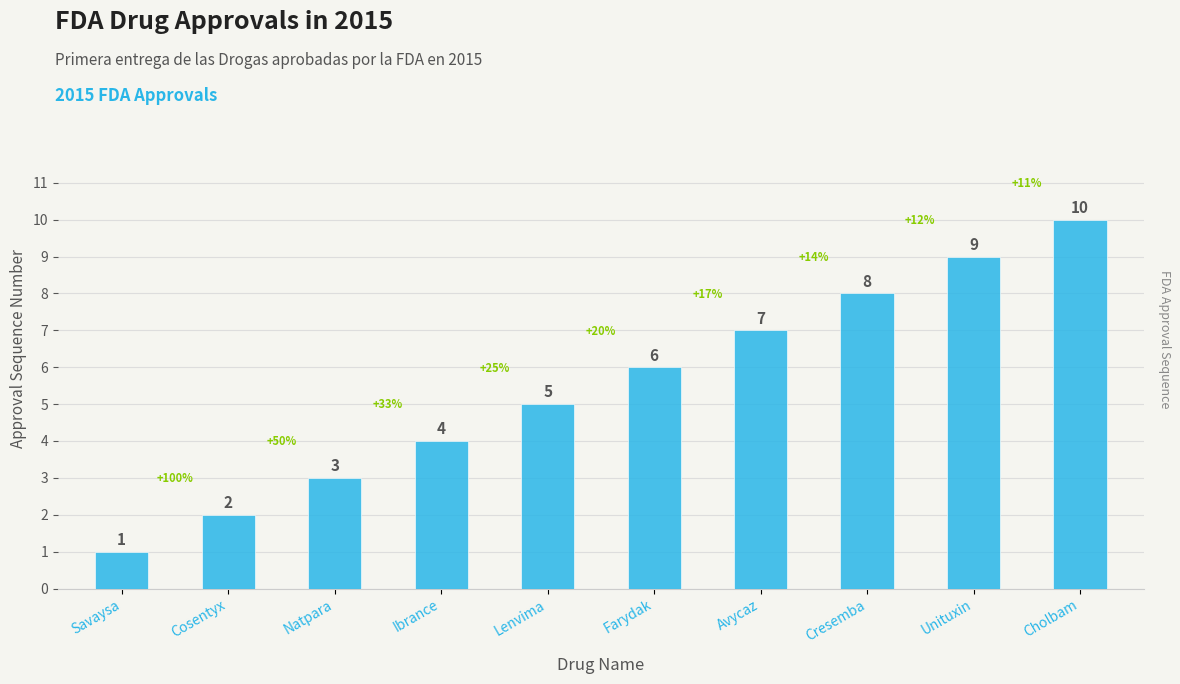

The chart shows a value of 2 at Unituxin. True or false?

False